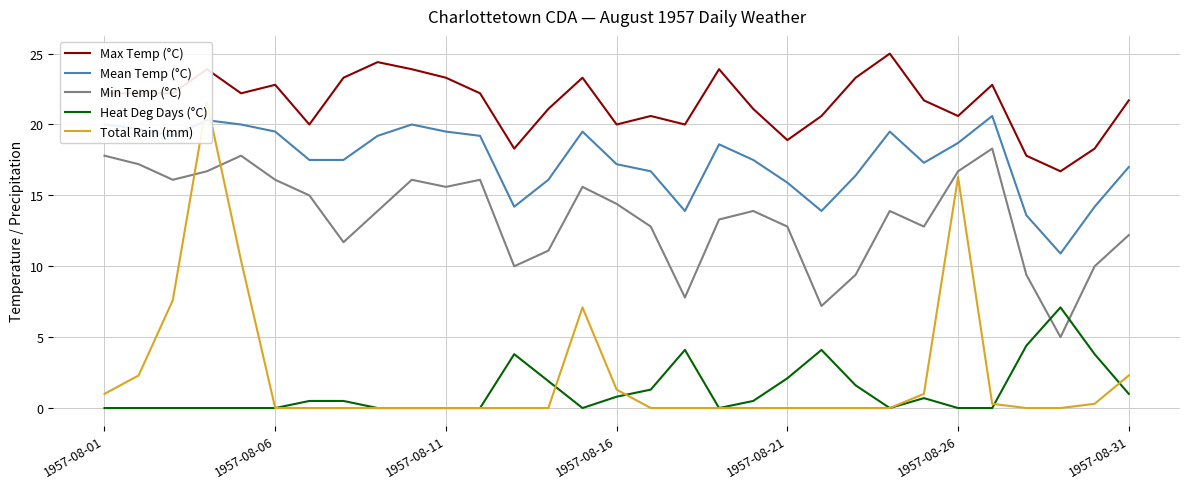

What is the average value of the Heat Deg Days (°C) series?

1.2